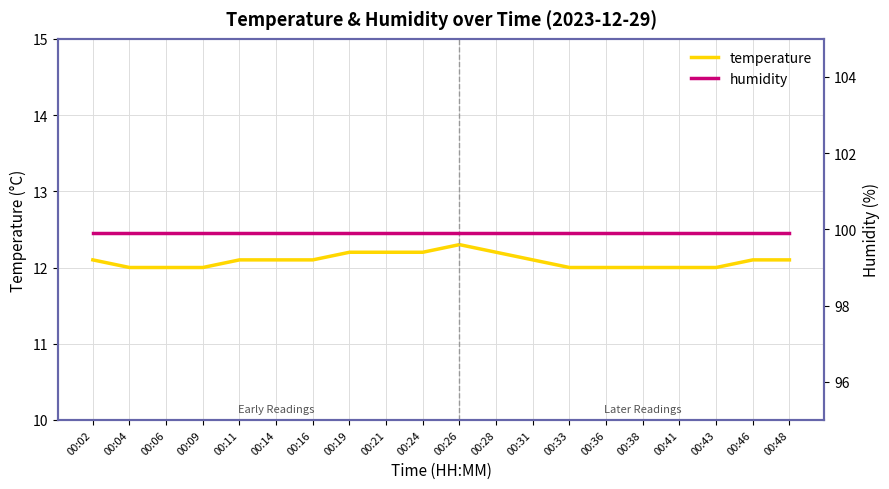

What are all the series names shown in the legend?

temperature, humidity